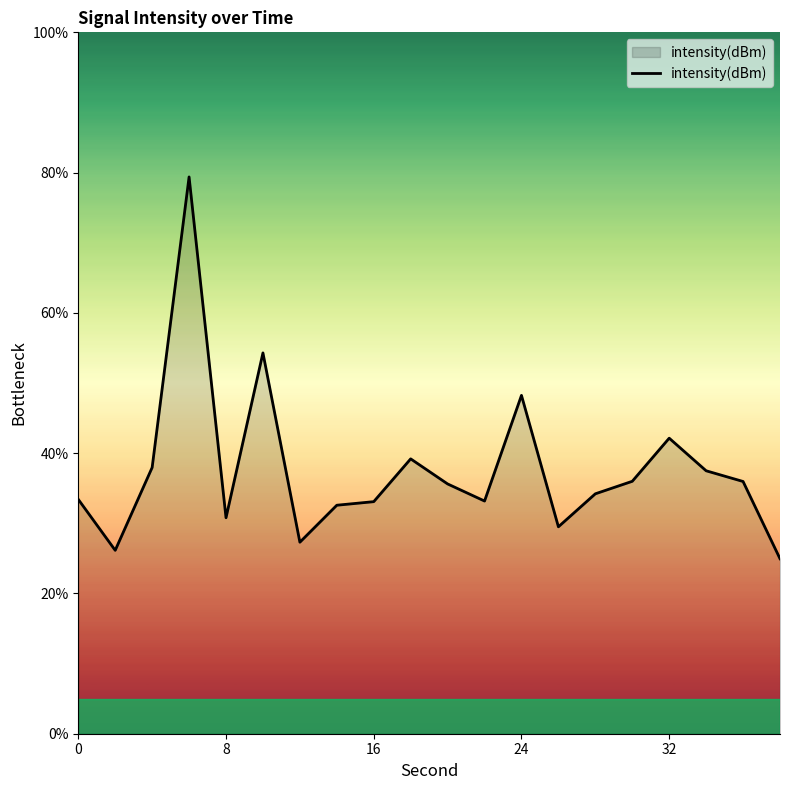

What is the difference between the maximum and minimum values?

54.4